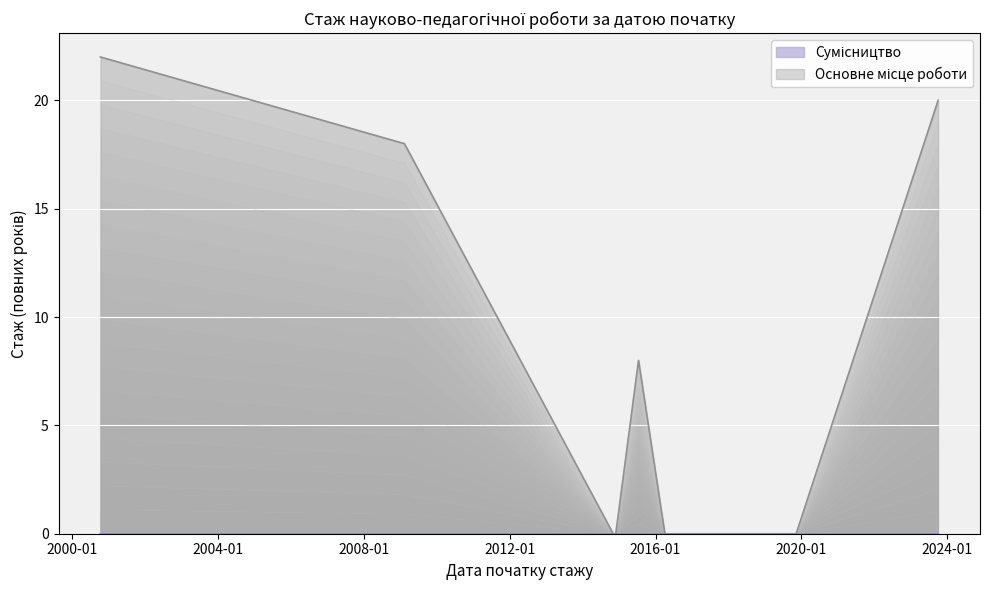

Is it true that the value at 2016-04-04 is 0.0?

True